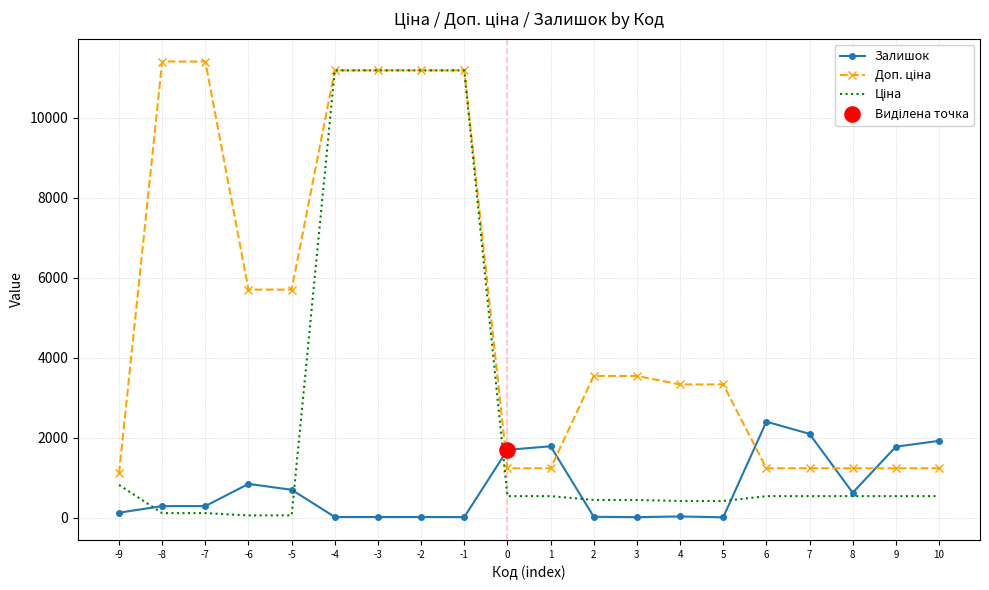

Which series changed the most between 7 and 8?

Залишок